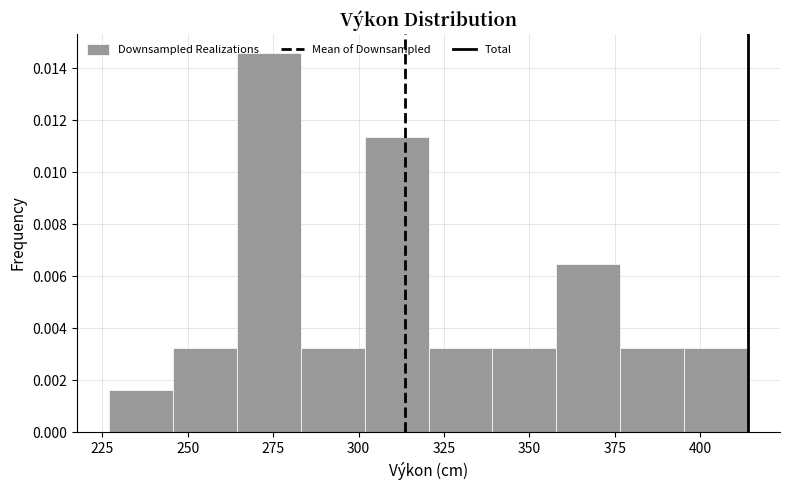

Around what value on the x-axis is the tallest bar? Give the approximate position of its centre, as read against the axis.

275